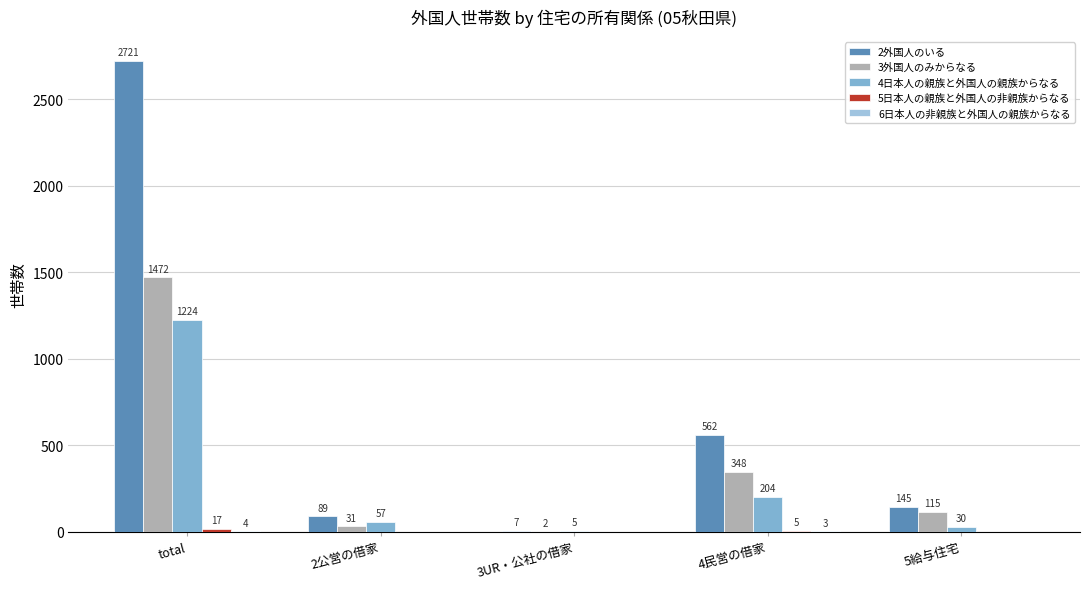

How many distinct data groups are displayed?

5